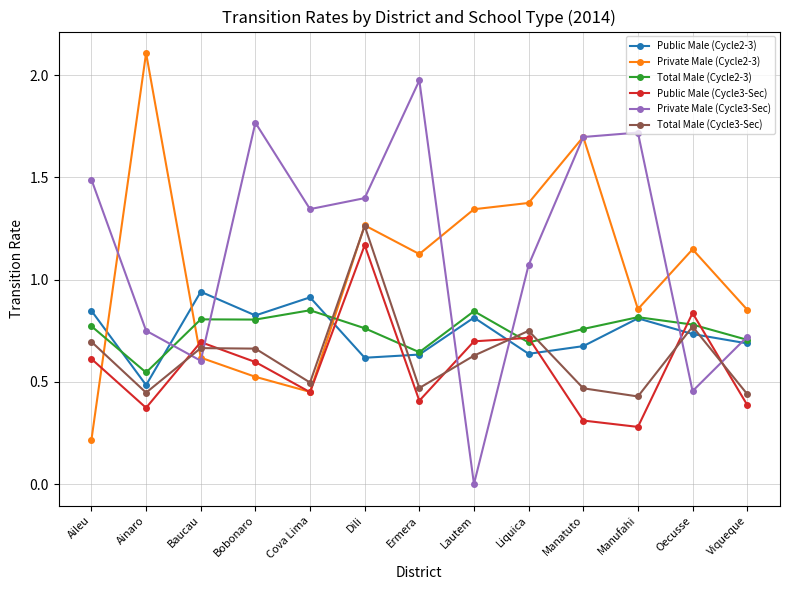

Which series has the largest total across all categories?

Private Male (Cycle3-Sec)